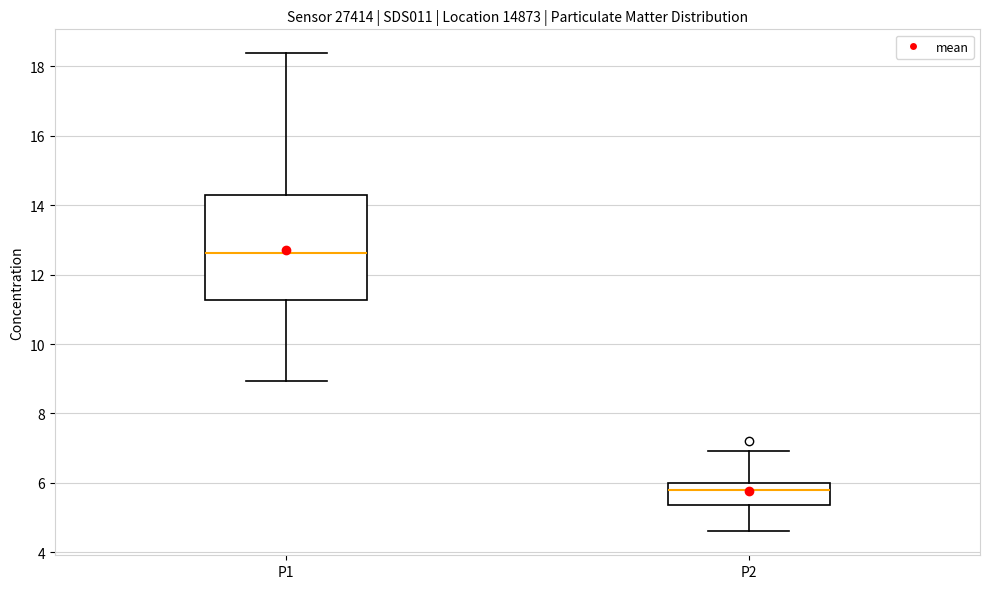

Where does the upper whisker of the box for P2 end on the y-axis? The values are not printed on the chart, so give them approximately, as read against the axis.

7.0